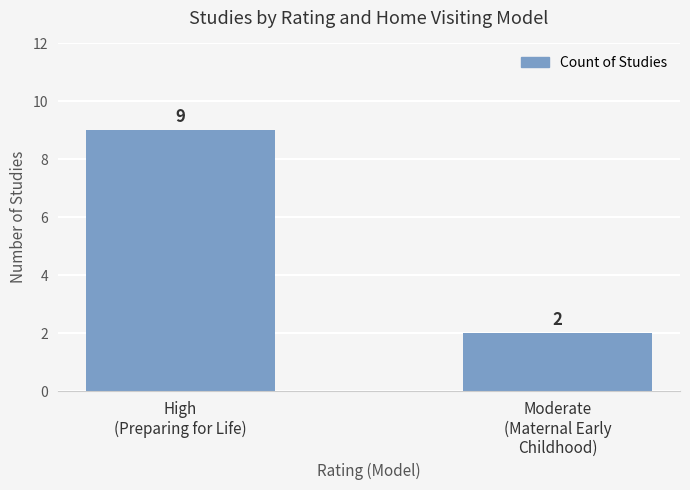

Reading left to right, what are all the values shown in this chart?

High
(Preparing for Life)=9	Moderate
(Maternal Early
Childhood)=2